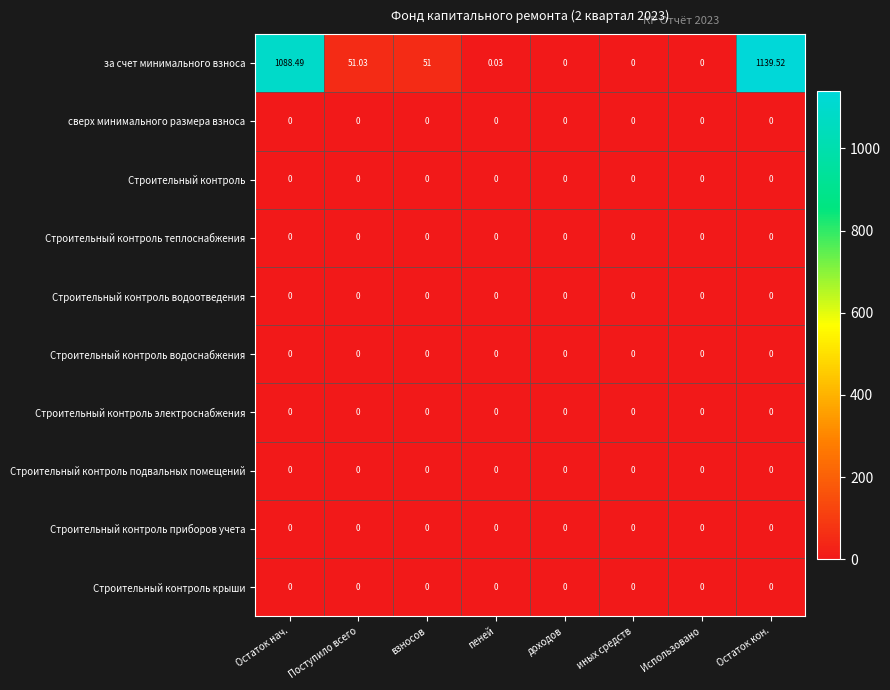

Which series has the largest total across all categories?

за счет минимального взноса